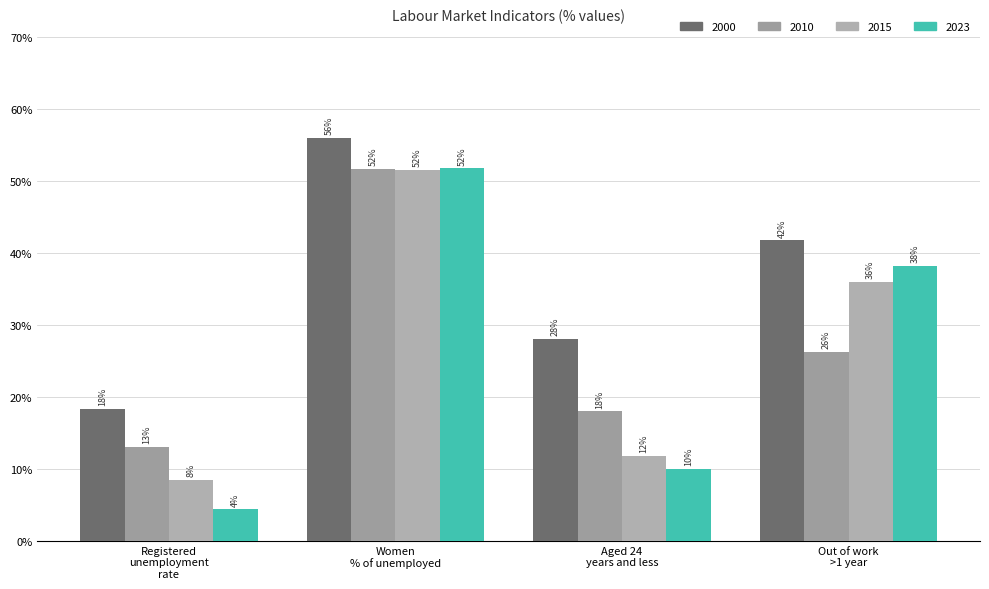

What is the label of the 4th bar from the left?

Out of work
>1 year